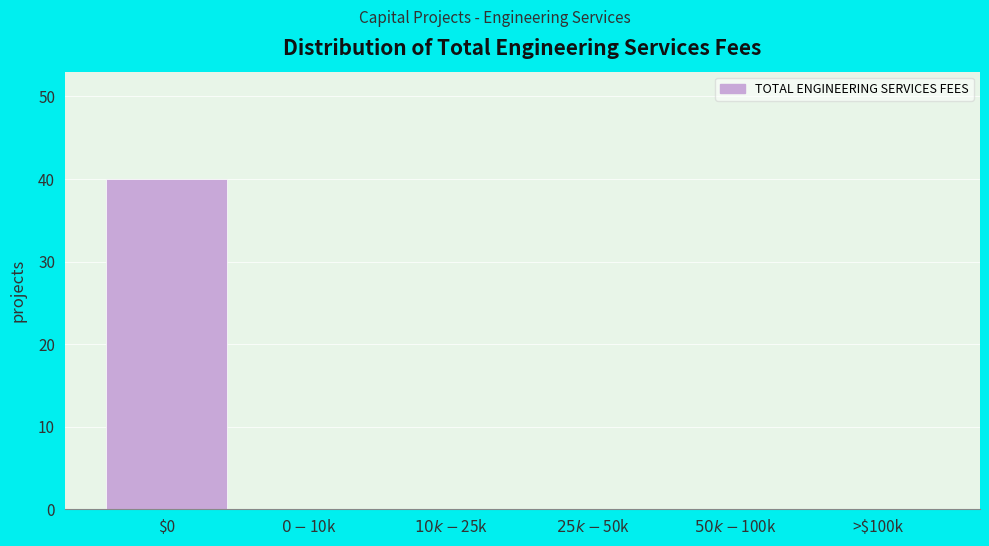

True or false: the data shows 0 at >$100k.

True